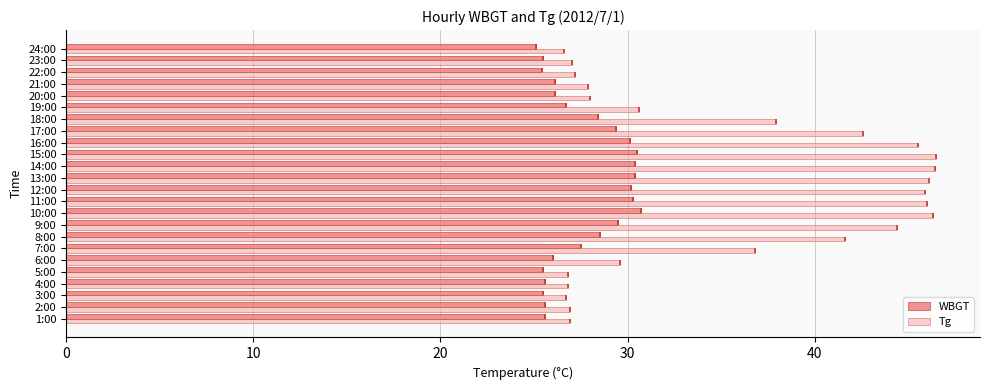

How many bars are there in total?

48